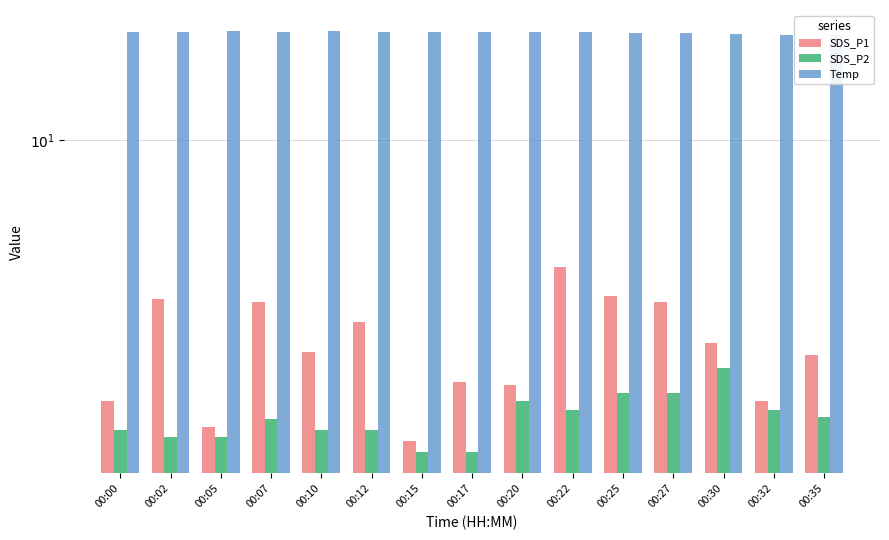

What is the difference between the maximum and minimum values in the SDS_P2 series?

0.9